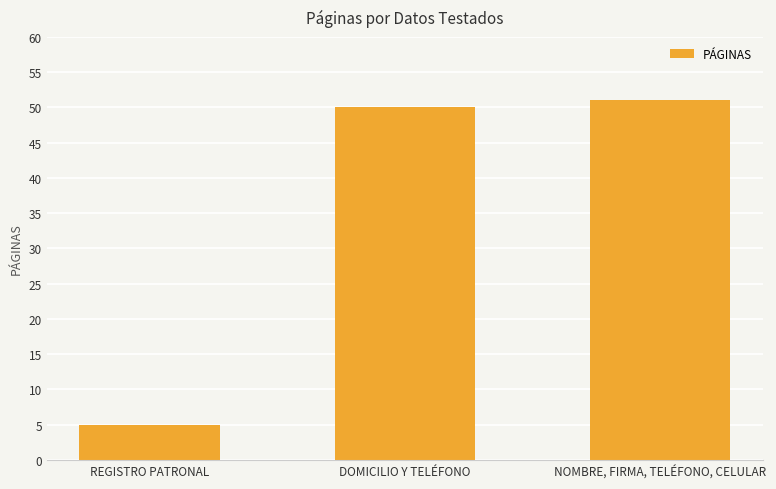

How many data points does each series have?

3